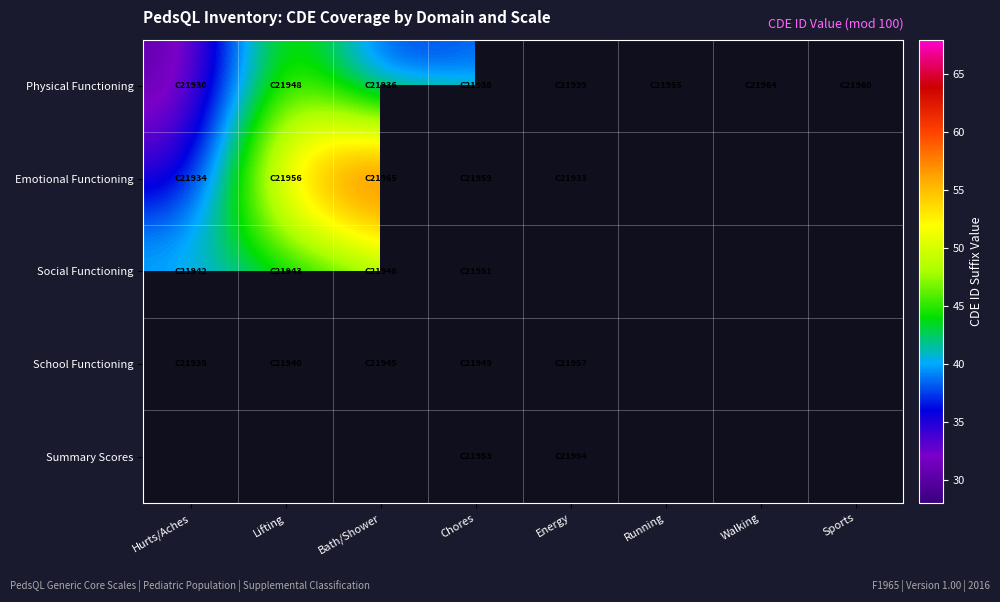

What value does the Physical Functioning series have at Lifting?

48.0